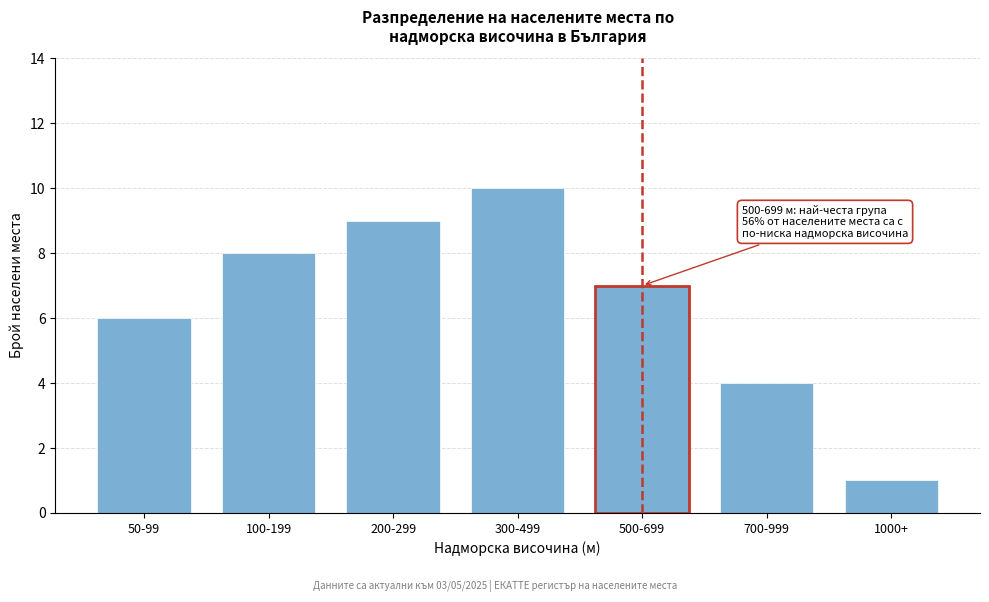

Reading left to right, what are all the values shown in this chart?

50-99=6	100-199=8	200-299=9	300-499=10	500-699=7	700-999=4	1000+=1